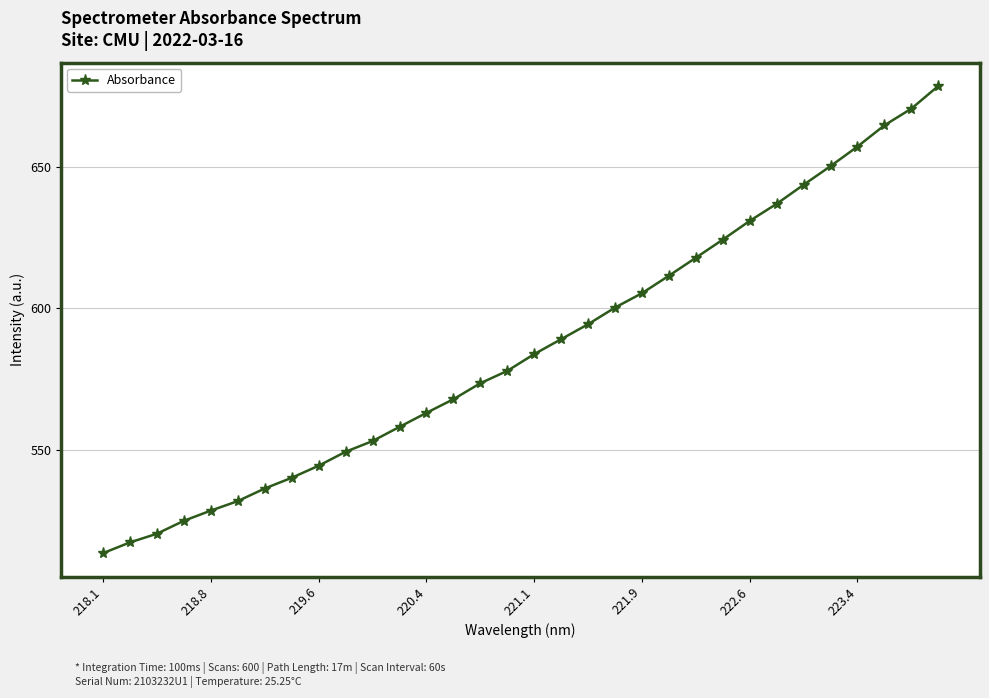

What is the value of the 31st point from the left?

670.8